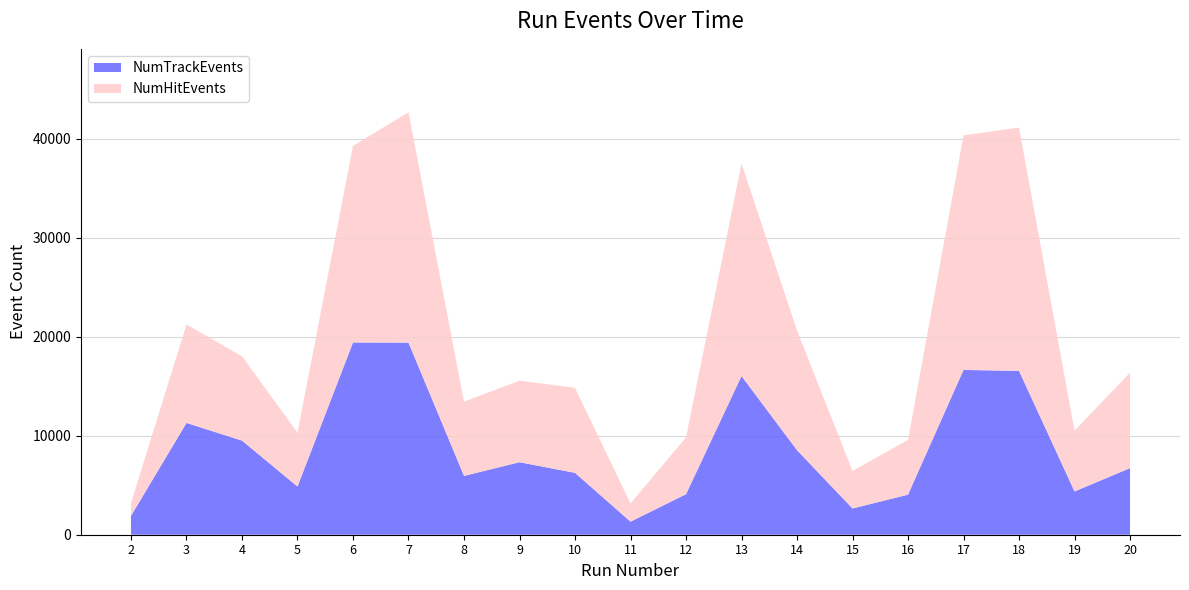

What is the average value of the NumHitEvents series?

19683